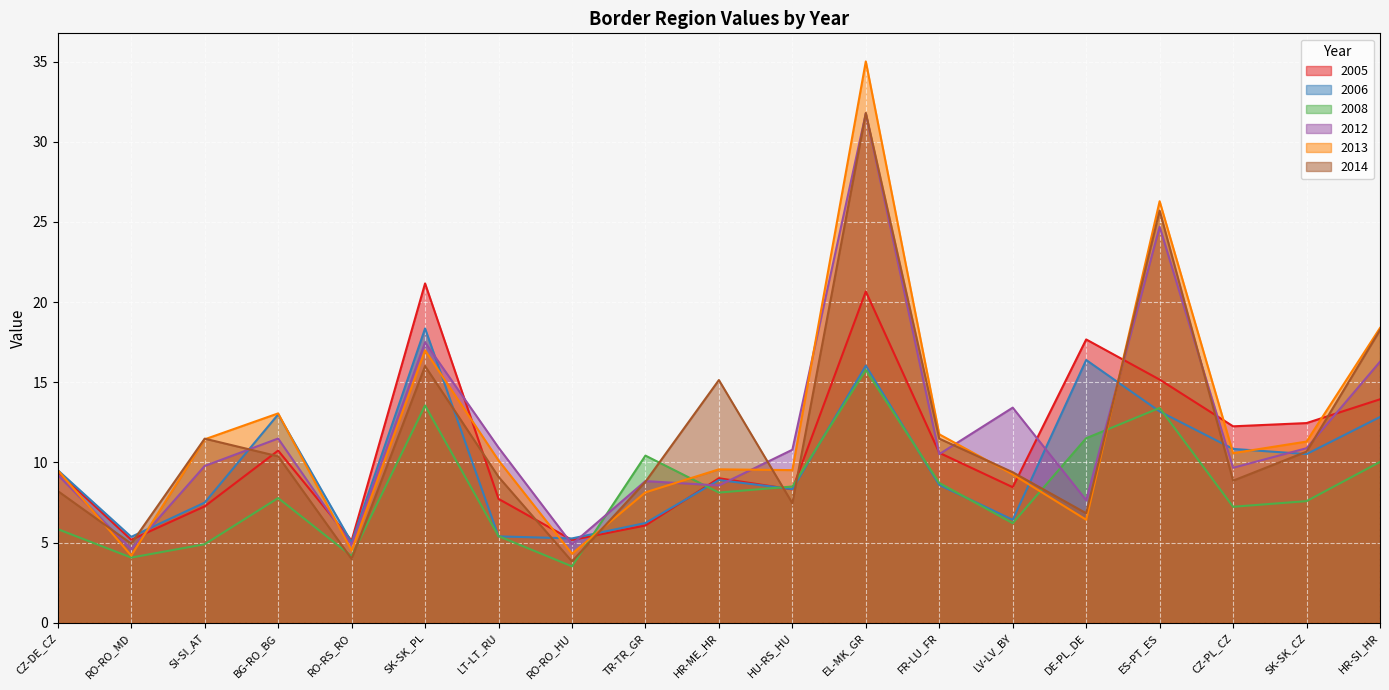

Reading left to right, extract all data points from this chart.

2005: 9.4	5.2	7.3	10.7	5.1	21.2	7.7	5.2	6.1	9.0	8.3	20.7	10.6	8.5	17.7	15.2	12.3	12.5	13.9
2006: 9.5	5.4	7.5	13.0	5.0	18.4	5.4	5.3	6.2	8.9	8.3	16.0	8.6	6.4	16.4	13.2	10.8	10.5	12.8
2008: 5.8	4.1	4.9	7.8	4.2	13.6	5.4	3.5	10.4	8.1	8.5	15.8	8.7	6.2	11.5	13.4	7.2	7.6	10.0
2012: 9.2	4.6	9.8	11.5	4.9	17.5	10.9	4.9	8.8	8.6	10.8	31.8	10.5	13.4	7.6	24.7	9.7	10.9	16.3
2013: 9.5	4.2	11.4	13.1	4.5	17.0	10.1	4.3	8.1	9.6	9.5	35.0	11.8	9.3	6.4	26.3	10.6	11.3	18.4
2014: 8.2	4.9	11.5	10.4	4.0	16.0	9.1	3.8	8.8	15.1	7.5	31.8	11.5	9.4	6.8	25.7	8.9	10.7	18.3